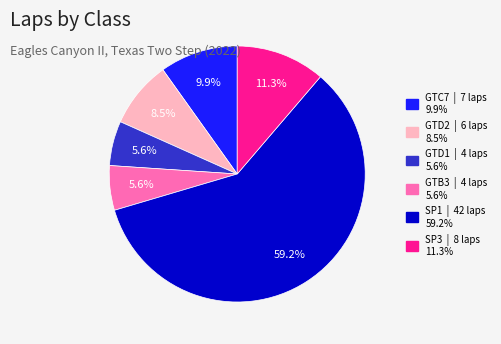

What is the largest slice in the pie chart?

SP1